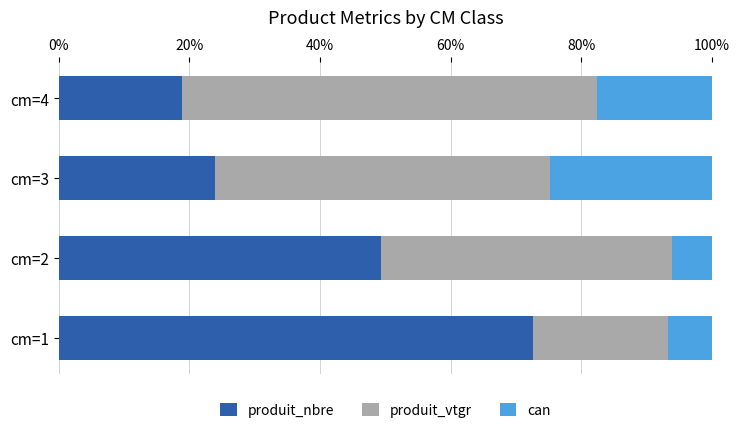

What is the total value across all series at cm=3?

100.0